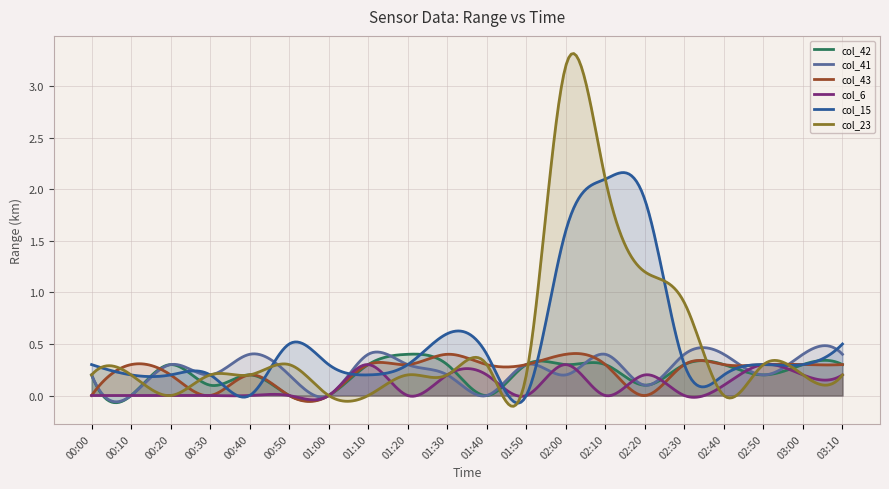

The col_43 series shows 0.2 at 02:50. True or false?

False